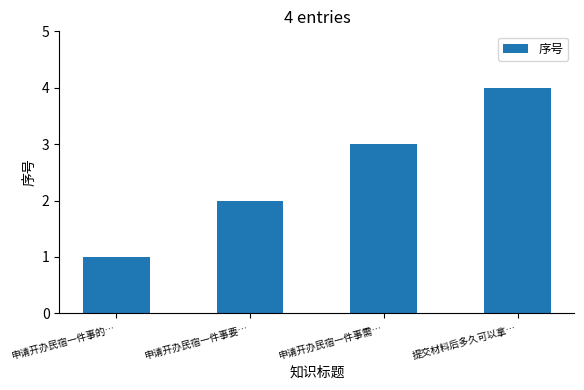

Count the values in the range 2 to 4.

3